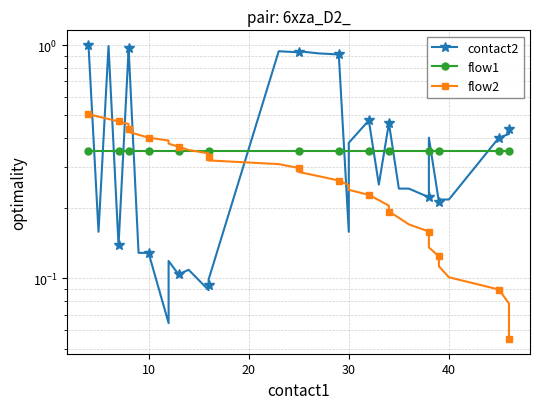

The value of flow1 at 10 is 0.4. True or false?

True